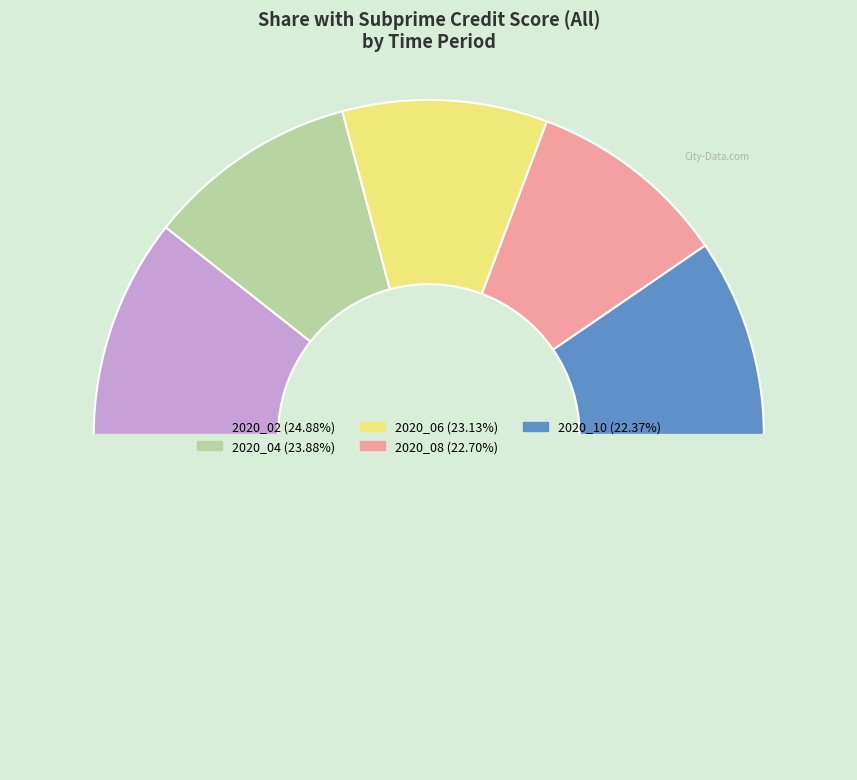

Is there a majority slice in this chart?

No